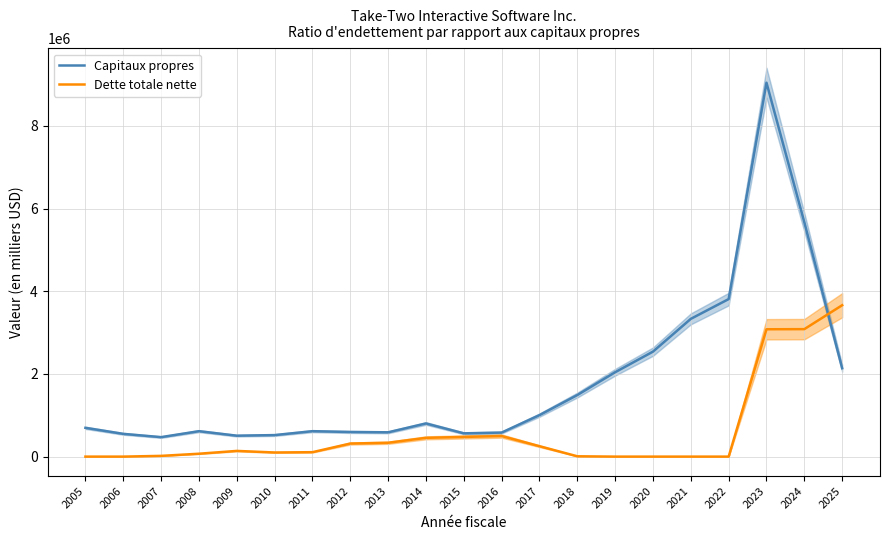

What is the difference between the Capitaux propres values at 2010 and 2013?

67372